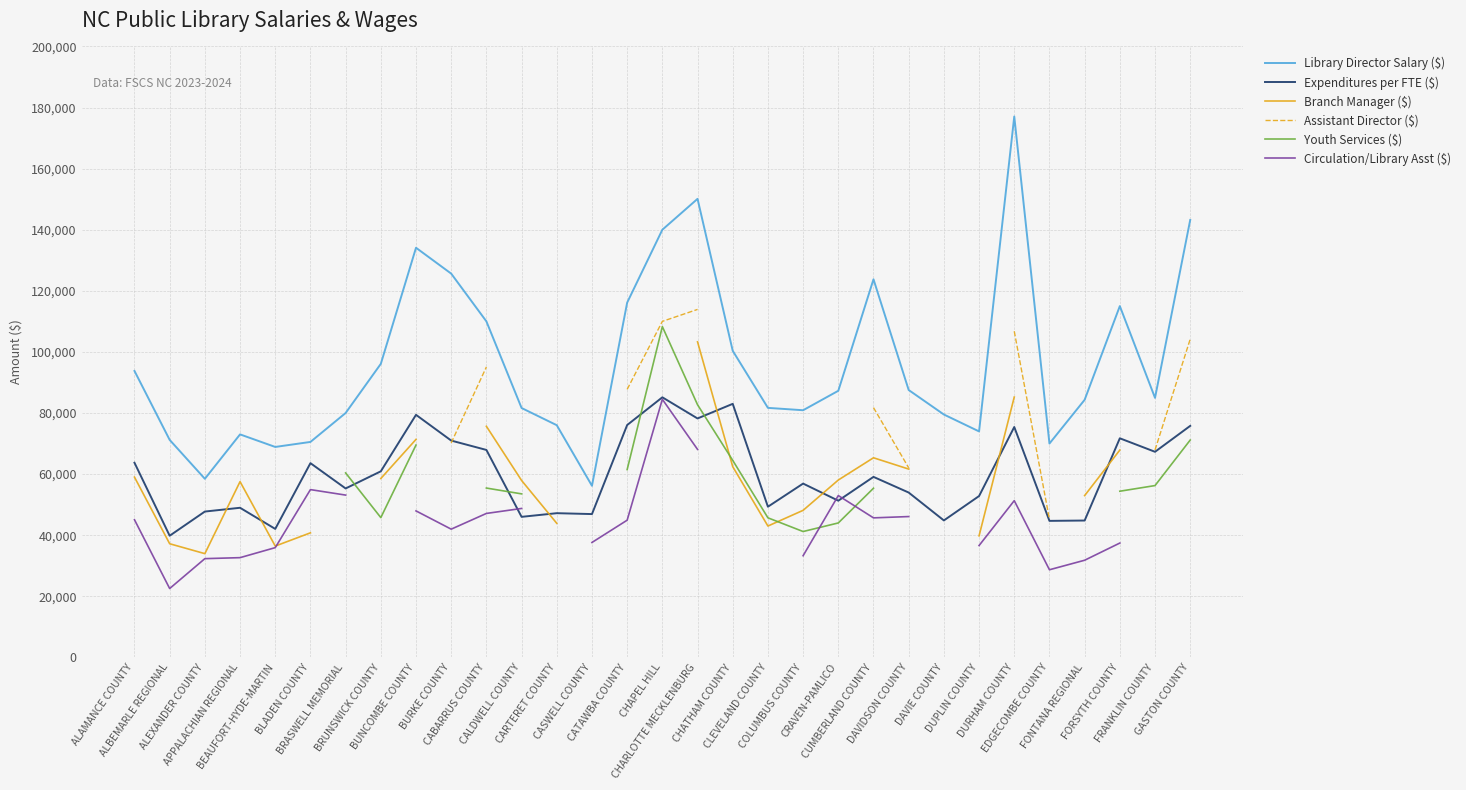

At which category does Youth Services ($) reach its first local valley?

BRUNSWICK COUNTY